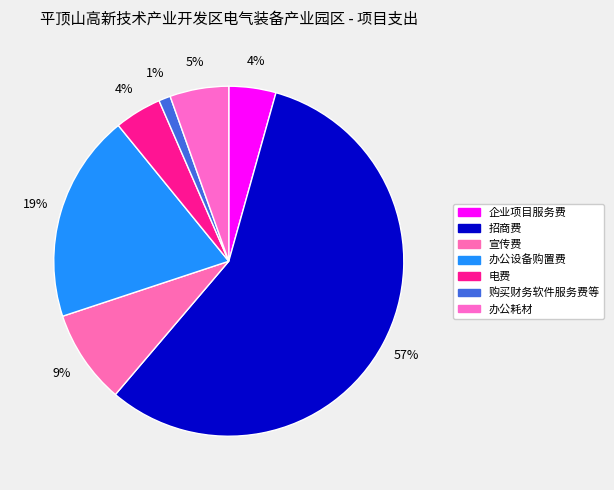

What is the largest slice in the pie chart?

招商费